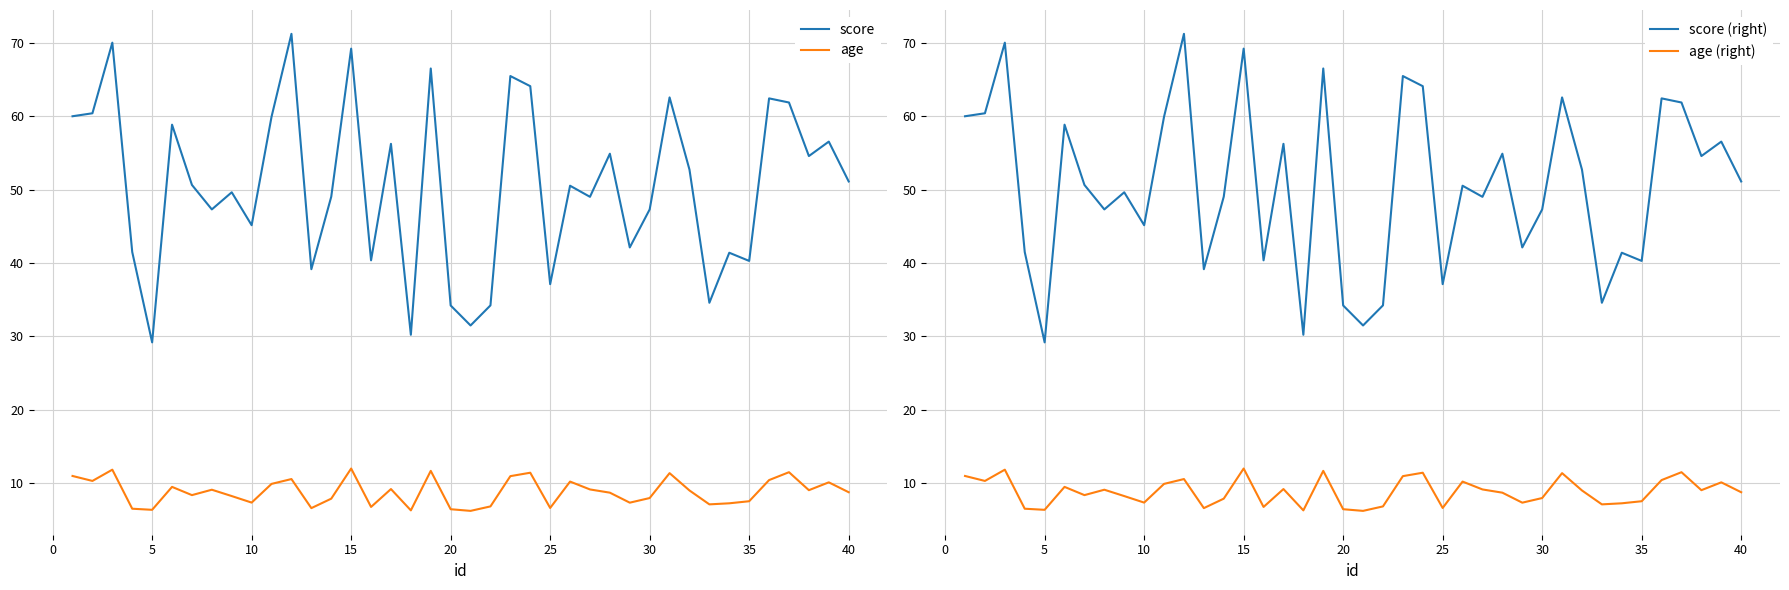

What is the value of the age point at the 38th from the left?

9.0